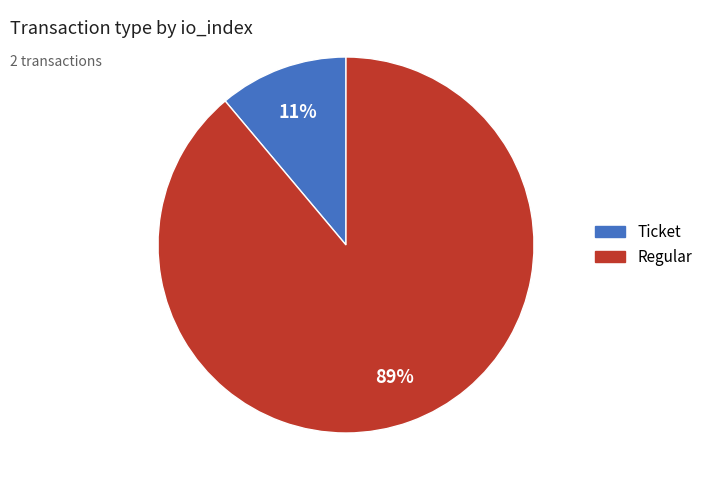

Which category accounts for the majority?

Regular